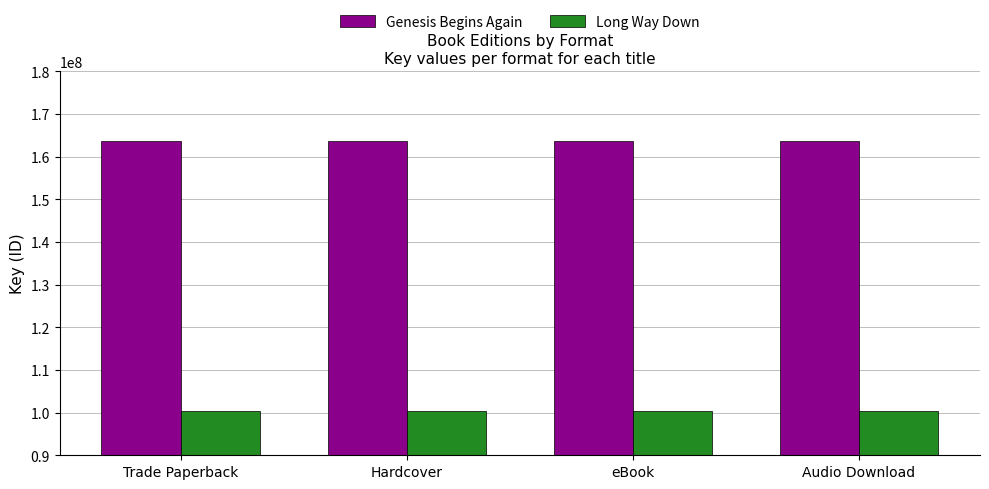

List the series in order of their peak value, lowest first.

Long Way Down, Genesis Begins Again